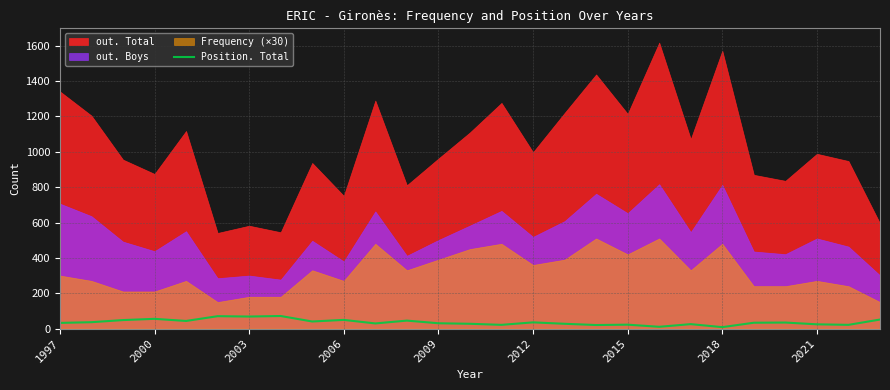

What position from the left is 17?

18